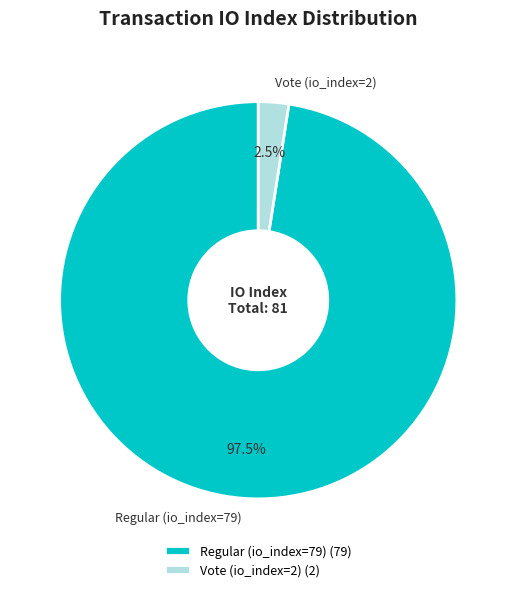

Do Vote (io_index=2) and Regular (io_index=79) together represent more than half of the pie?

Yes